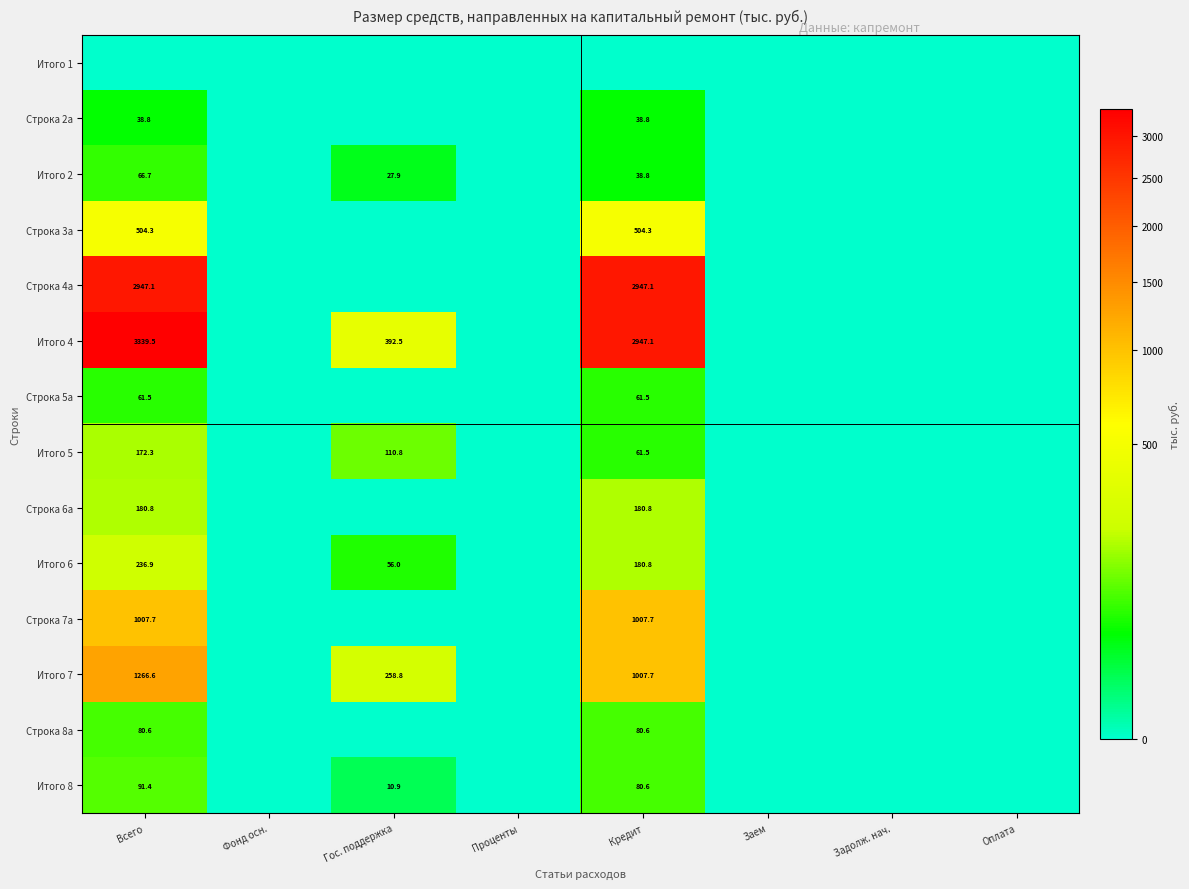

What is the difference between the maximum and second lowest values in the Строка 3a series?

504.3